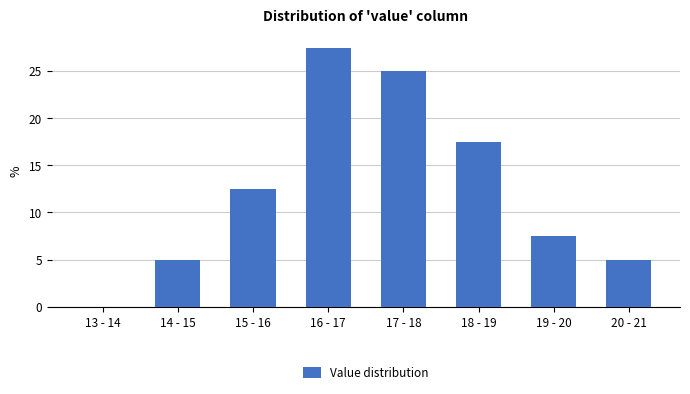

Reading left to right, extract all data points from this chart.

13 - 14=0.0	14 - 15=5.0	15 - 16=12.5	16 - 17=27.5	17 - 18=25.0	18 - 19=17.5	19 - 20=7.5	20 - 21=5.0